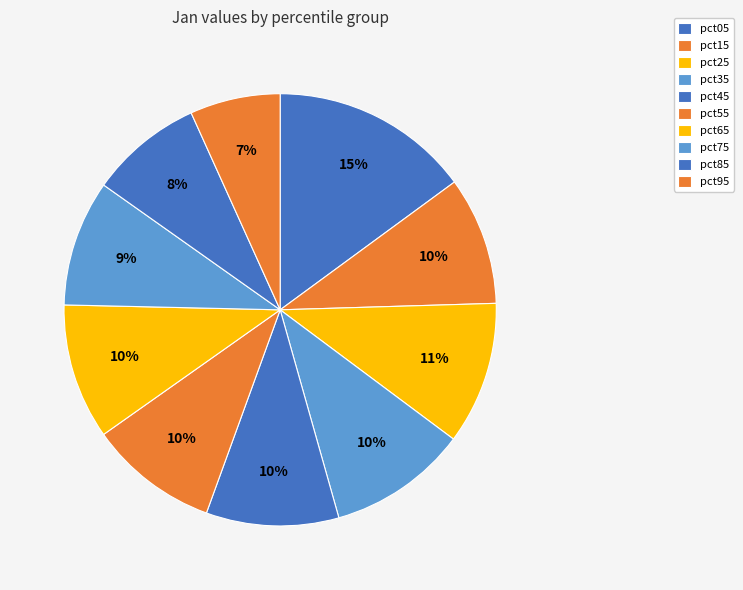

Between pct15 and pct75, which is larger?

pct15